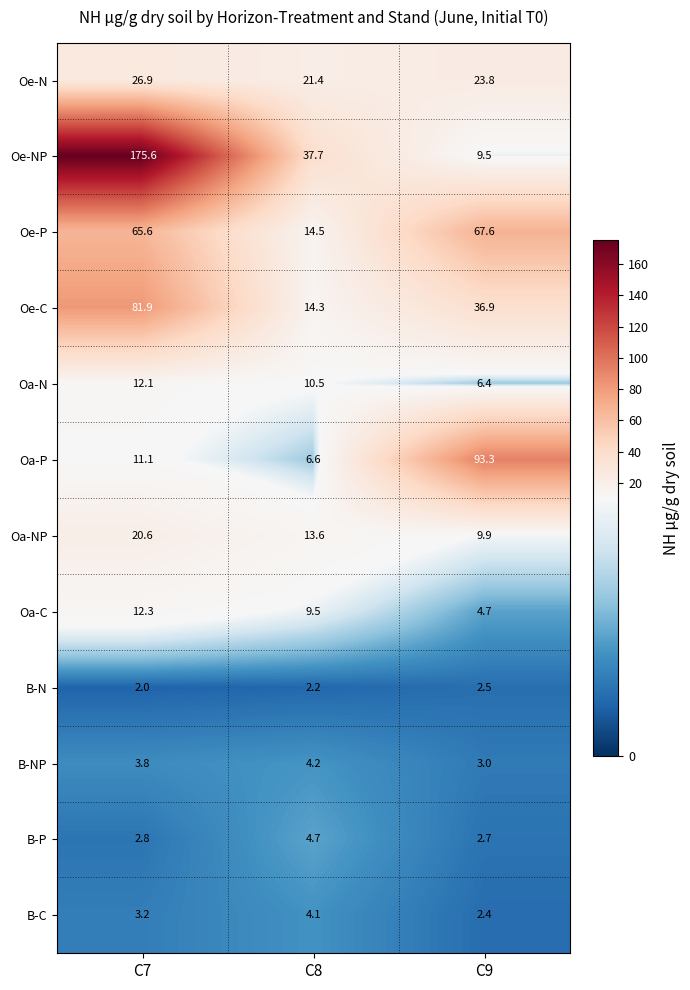

Which category has the highest value across all series?

C7